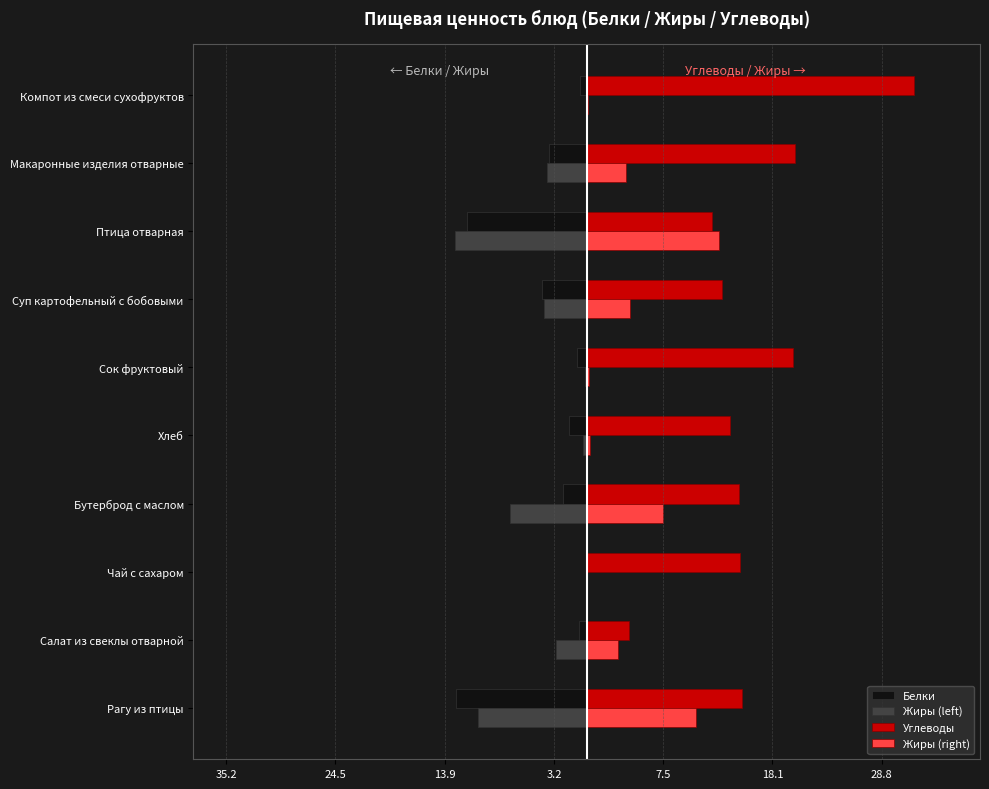

What are all the series names shown in the legend?

Белки, Жиры (left), Углеводы, Жиры (right)